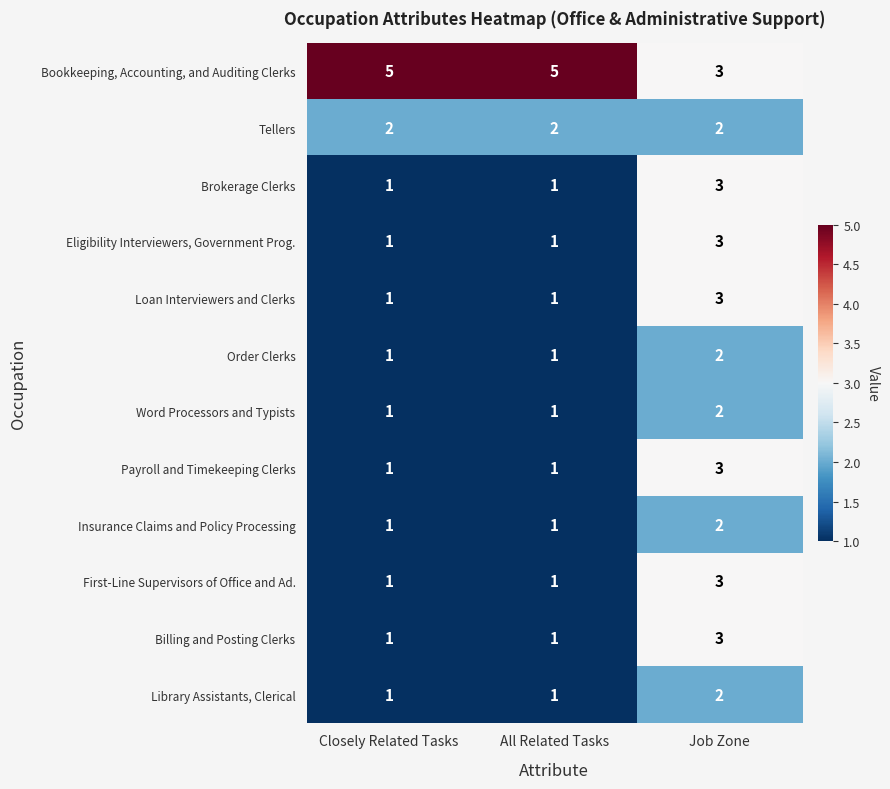

At which category is the sum across all series the highest?

Job Zone